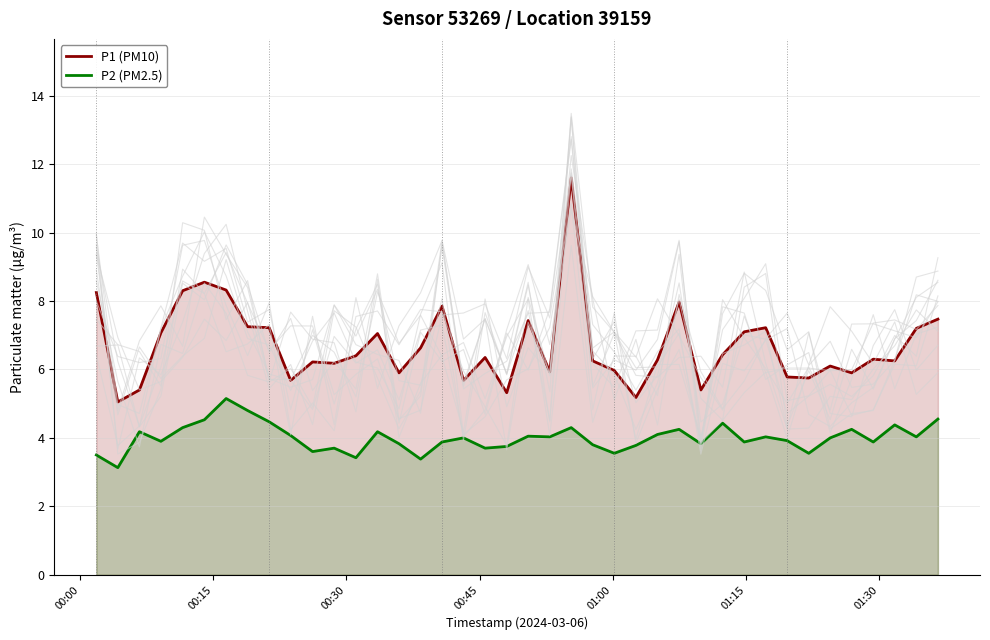

What is the maximum value for P1 (PM10)?

11.6